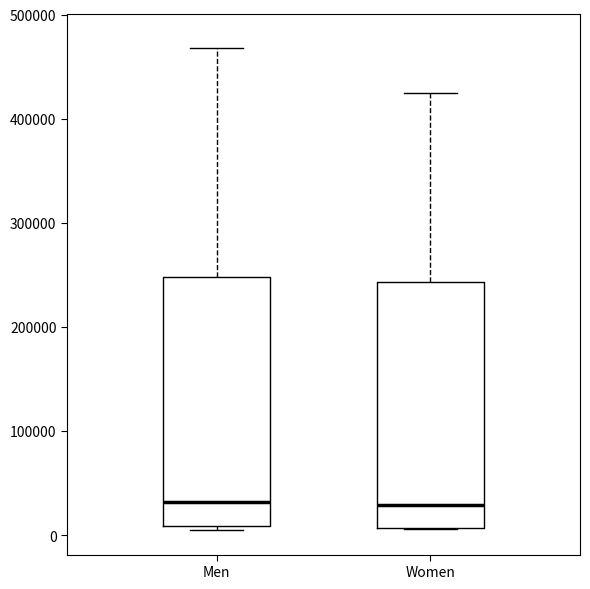

Reading left to right, transcribe this box plot: for each box, give where its median line is, the range the box spans, and where its two whiskers end, as read against the y-axis. The values are not printed on the chart, so give them approximately, as read against the axis.

Men: median 30000, box 10000 to 250000, whiskers 0 to 470000
Women: median 30000, box 10000 to 240000, whiskers 10000 to 420000